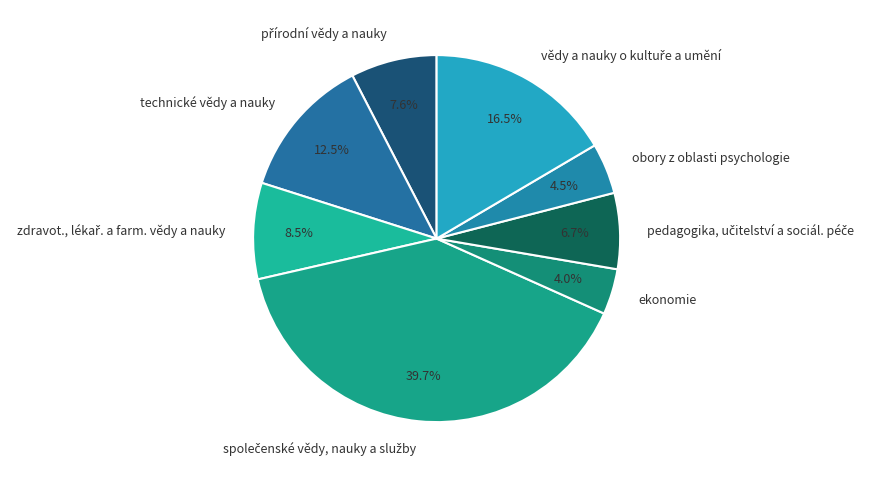

Does any single category account for the majority?

No